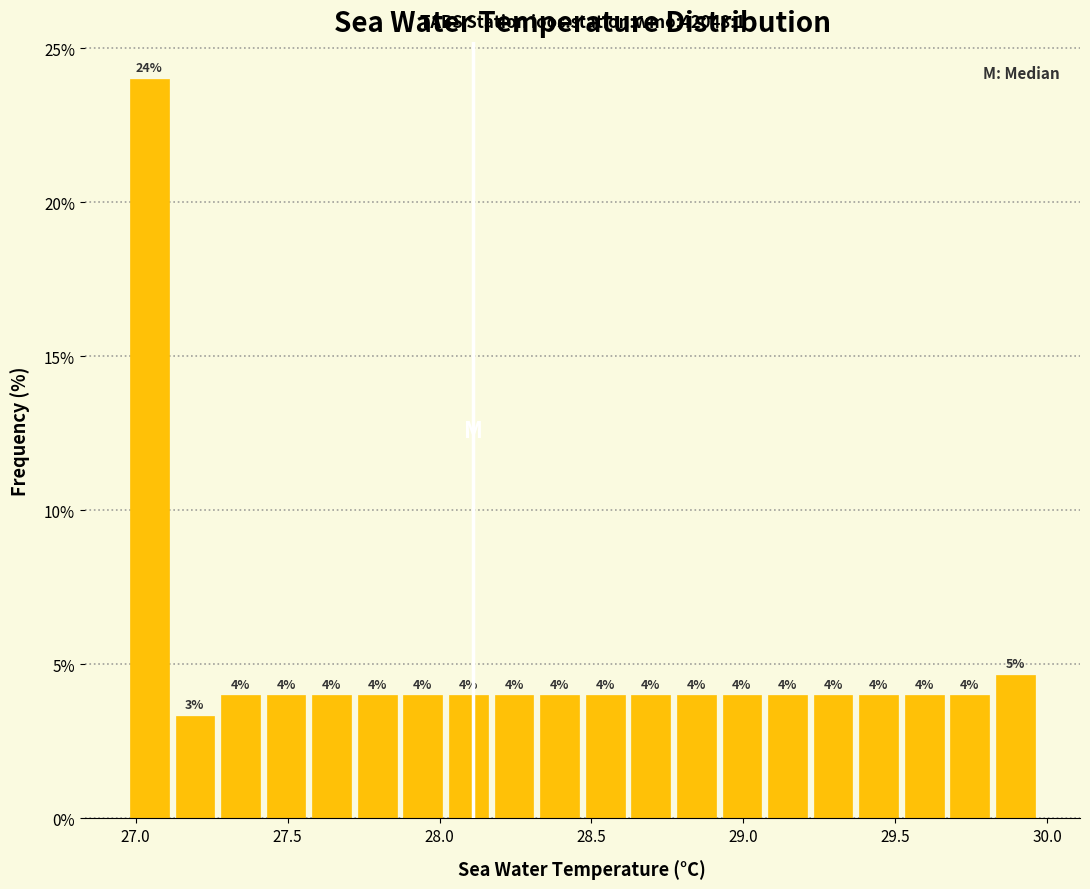

Read against the x-axis, roughly where is the centre of the tallest bar?

27.05